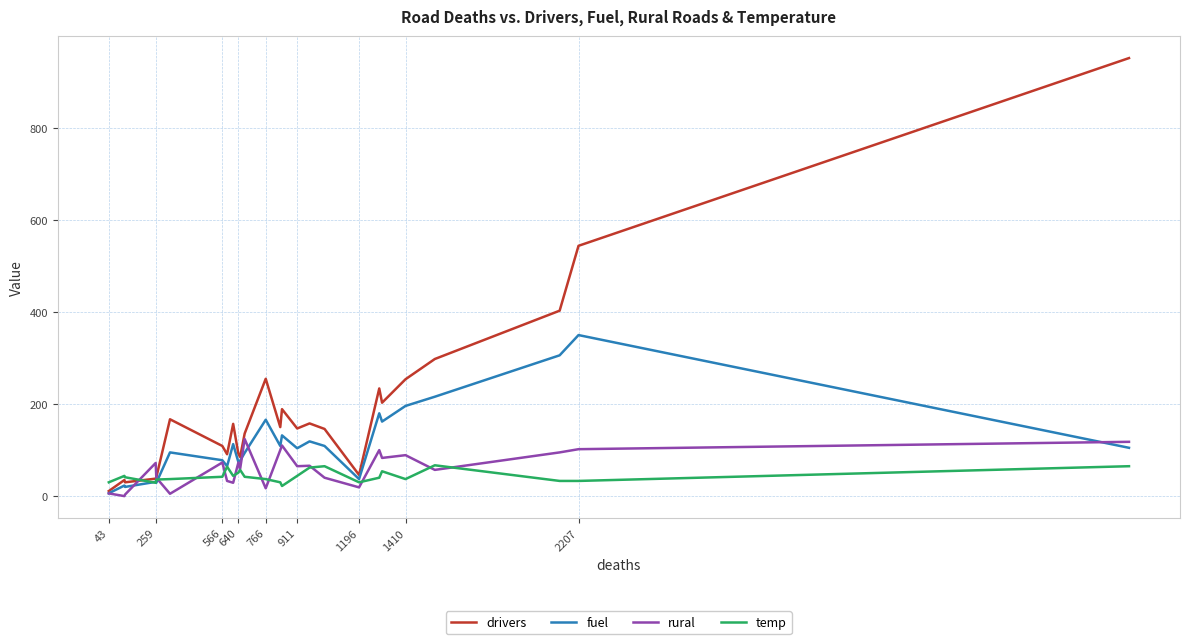

Which series has the largest range (max minus min)?

drivers